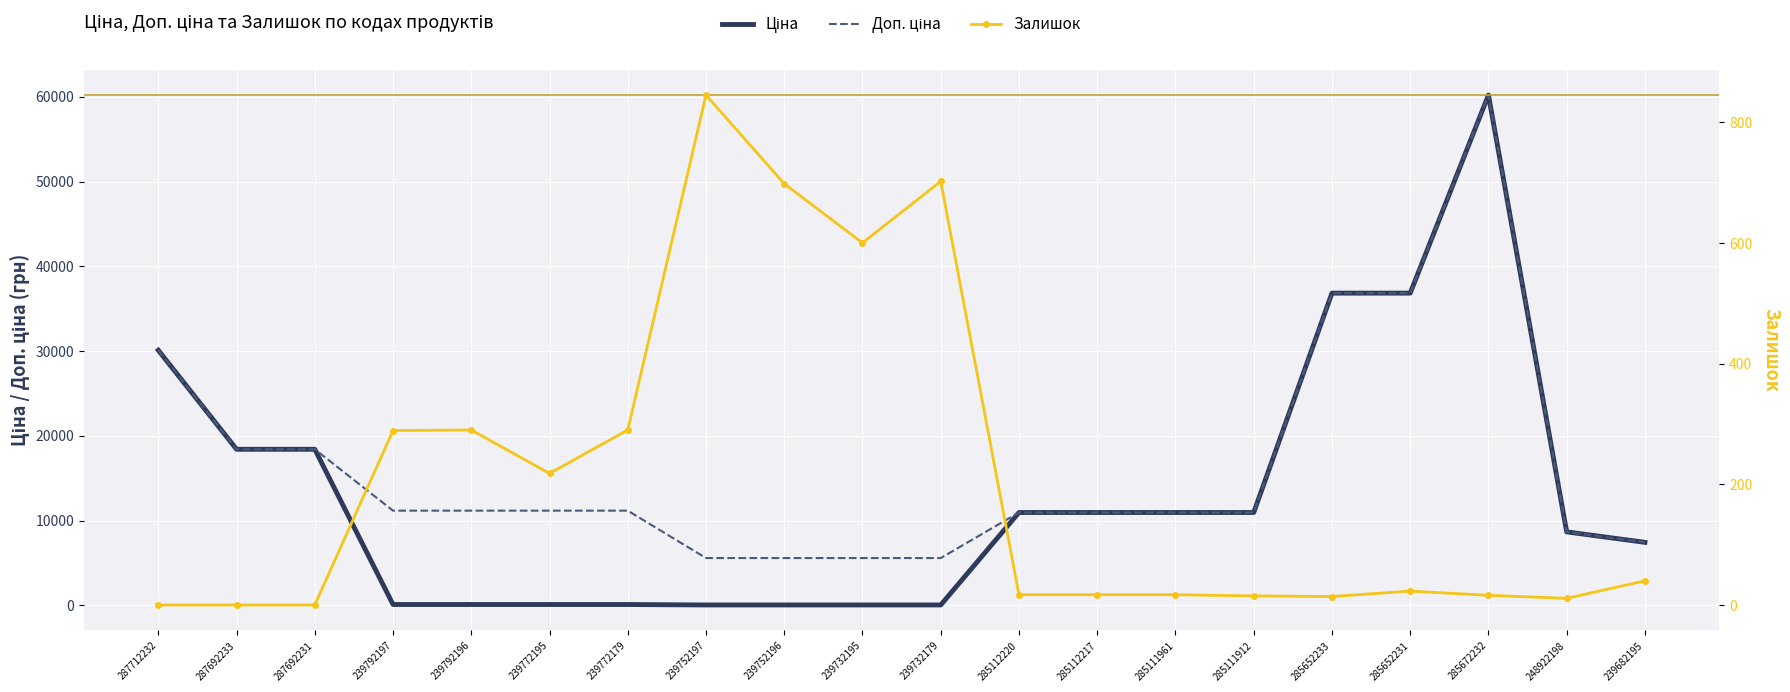

Reading left to right, list all the values displayed in this chart.

Ціна: 287712232=30102.8	287692233=18420.9	287692231=18420.9	239792197=111.8	239792196=111.8	239772195=111.8	239772179=111.8	239752197=55.9	239752196=55.9	239732195=55.9	239732179=55.9	285112220=10964.4	285112217=10964.4	285111961=10964.4	285111912=10964.4	285652233=36841.8	285652231=36841.8	285672232=60205.6	248922198=8679.5	239682195=7444.6
Доп. ціна: 287712232=30102.8	287692233=18420.9	287692231=18420.9	239792197=11182.0	239792196=11182.0	239772195=11182.0	239772179=11182.0	239752197=5591.0	239752196=5591.0	239732195=5591.0	239732179=5591.0	285112220=10964.4	285112217=10964.4	285111961=10964.4	285111912=10964.4	285652233=36841.8	285652231=36841.8	285672232=60205.6	248922198=8679.5	239682195=7444.6
Залишок: 287712232=0.0	287692233=0.0	287692231=0.0	239792197=289.0	239792196=290.0	239772195=218.0	239772179=290.0	239752197=845.0	239752196=698.0	239732195=600.0	239732179=702.0	285112220=17.0	285112217=17.0	285111961=17.0	285111912=15.0	285652233=14.0	285652231=23.0	285672232=16.0	248922198=11.0	239682195=40.0